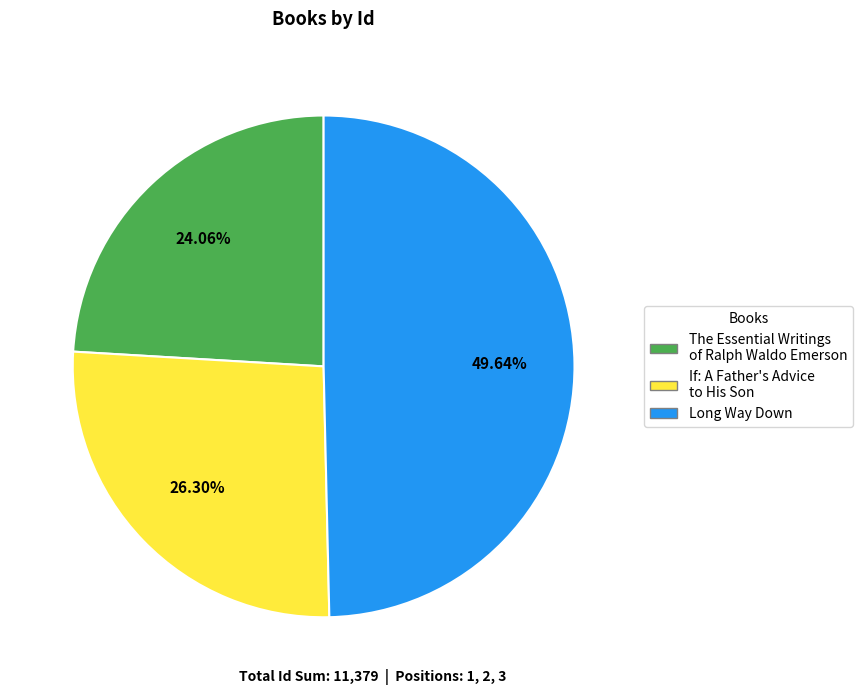

How many slices are in this pie chart?

3